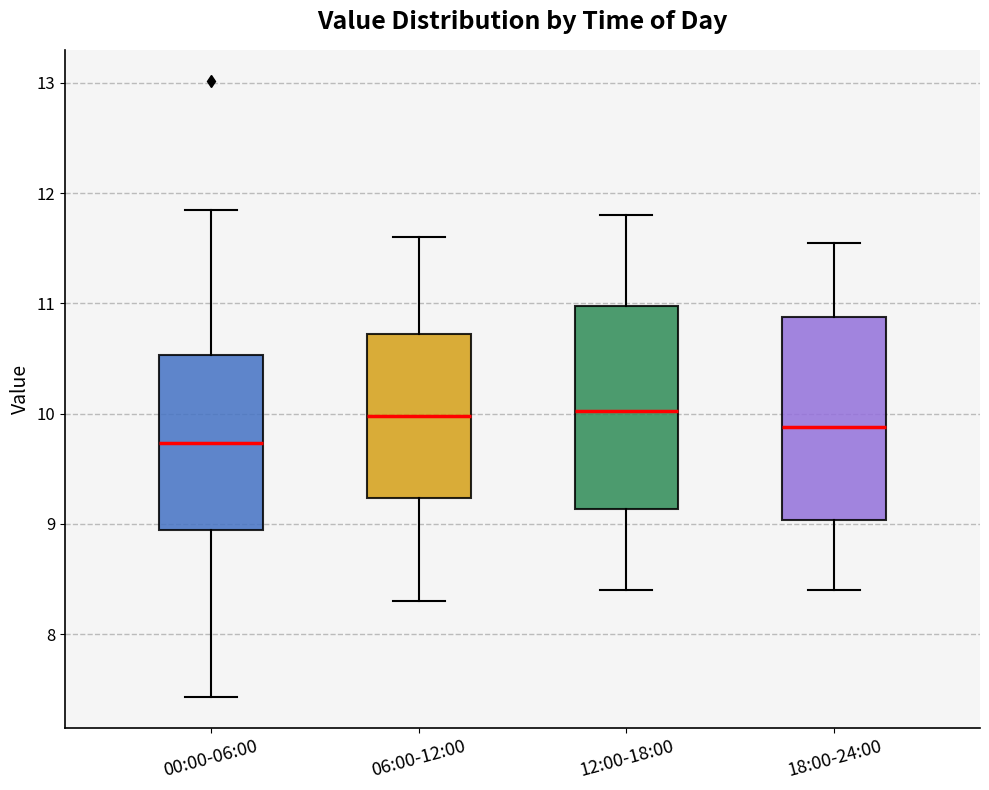

Reading left to right, read every box against the y-axis: the position of its median line, the range the box covers, and the ends of its whiskers. The values are not printed on the chart, so give them approximately, as read against the axis.

00:00-06:00: median 9.7, box 8.9 to 10.5, whiskers 7.4 to 11.9
06:00-12:00: median 10.0, box 9.2 to 10.7, whiskers 8.3 to 11.6
12:00-18:00: median 10.0, box 9.1 to 11.0, whiskers 8.4 to 11.8
18:00-24:00: median 9.9, box 9.0 to 10.9, whiskers 8.4 to 11.6